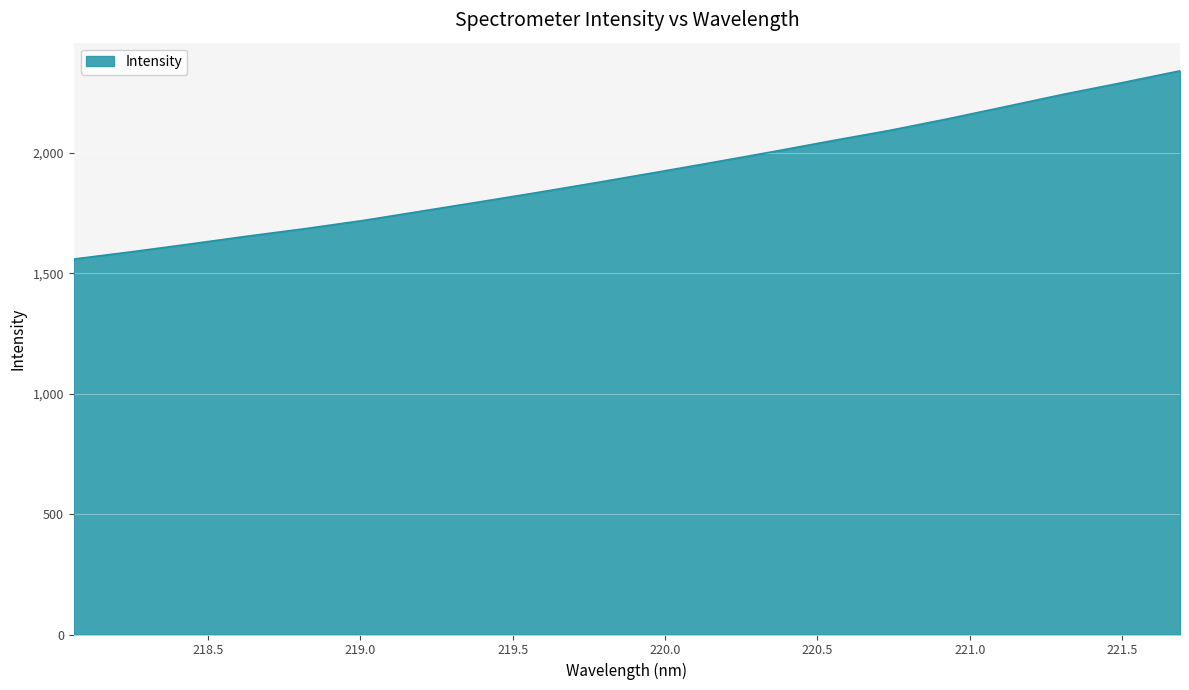

What is the difference between the maximum and minimum values?

781.3